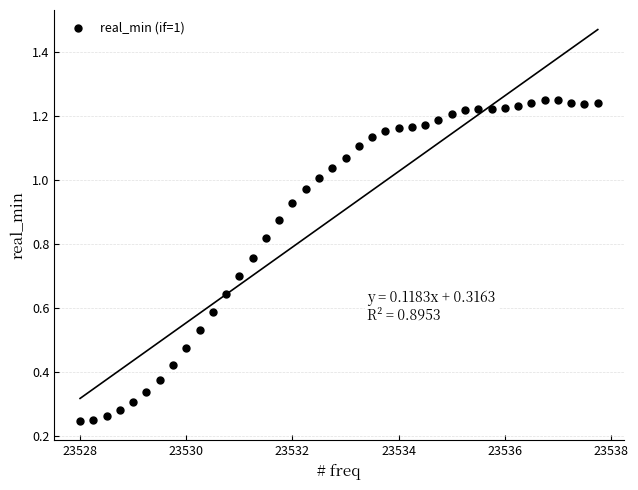

What is the range of X values (max minus min)?

9.8